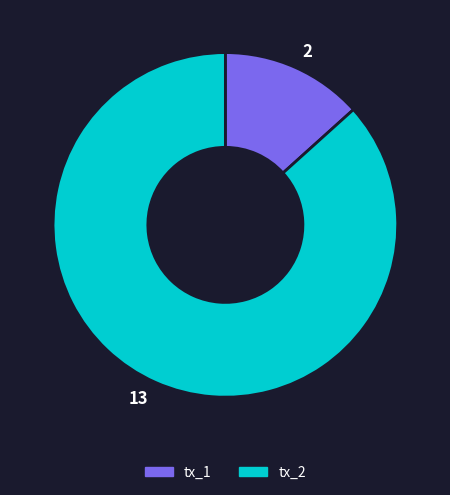

Which slice is the smallest?

tx_1